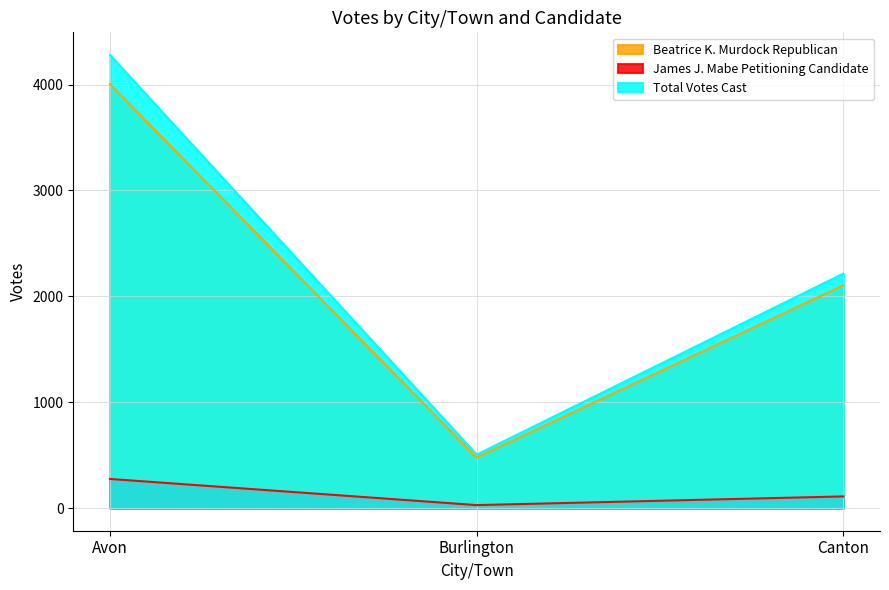

The Total Votes Cast series shows 505 at Burlington. True or false?

True